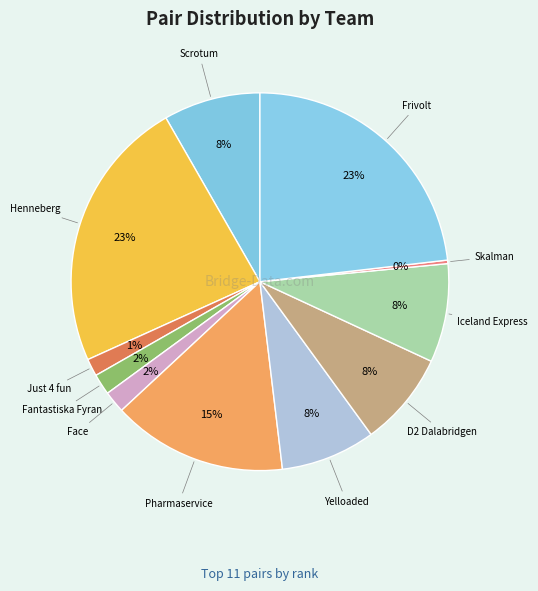

How many segments does this pie chart have?

11